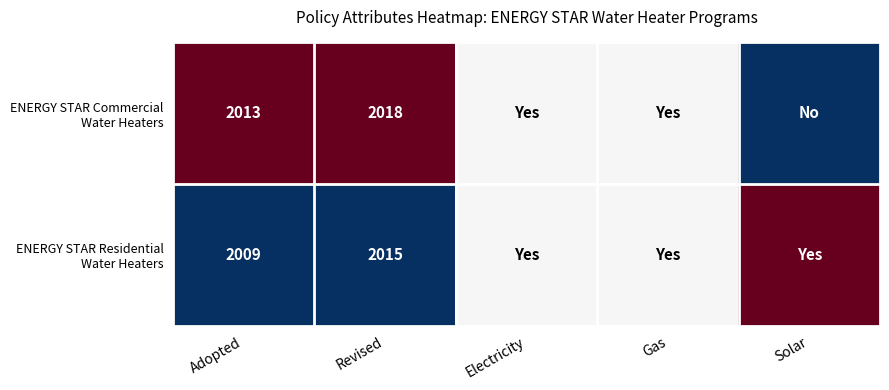

What is the total value across all series at Gas?

1.0